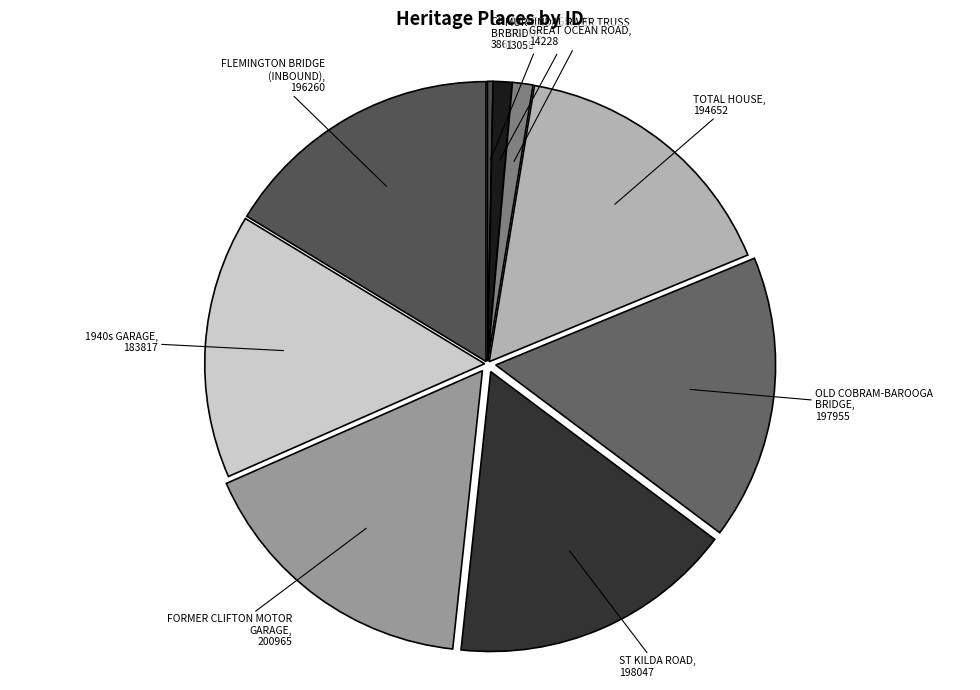

What is the ratio of the value at CHANDLER HIGHWAY BRIDGE to the value at MURRINDAL RIVER TRUSS BRIDGE?

0.3